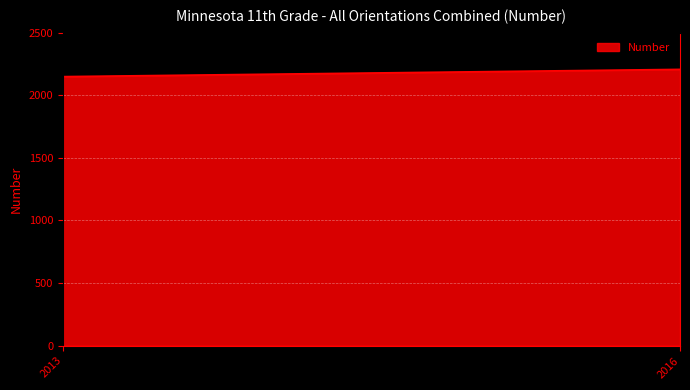

List the labels in order of value, largest first.

2016, 2013